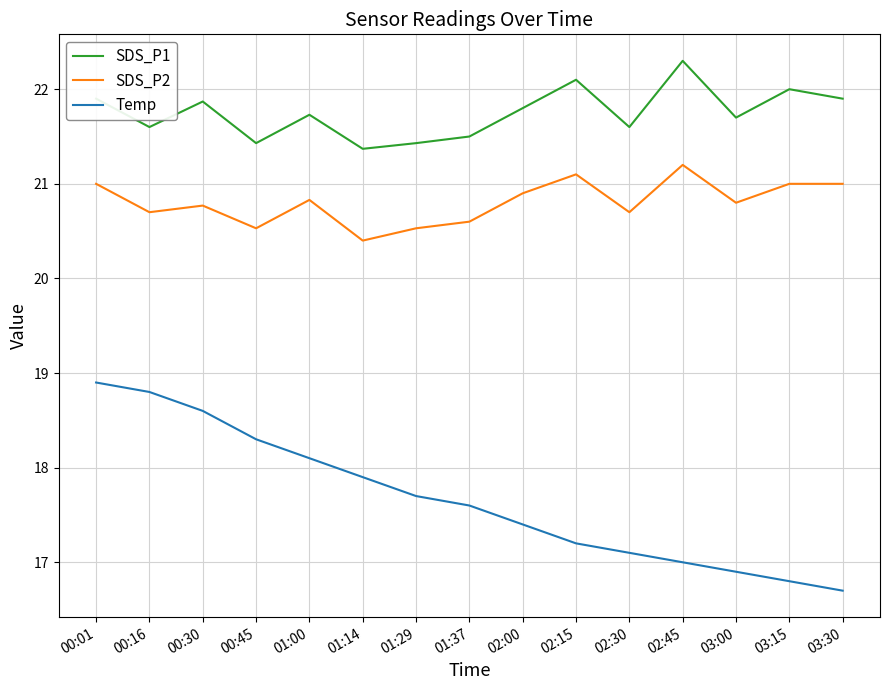

Which category has the highest value in the SDS_P1 series?

02:45